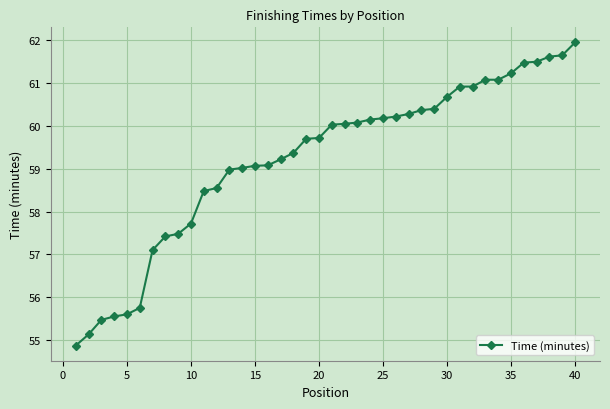

What is the difference between the maximum and minimum values?

7.1